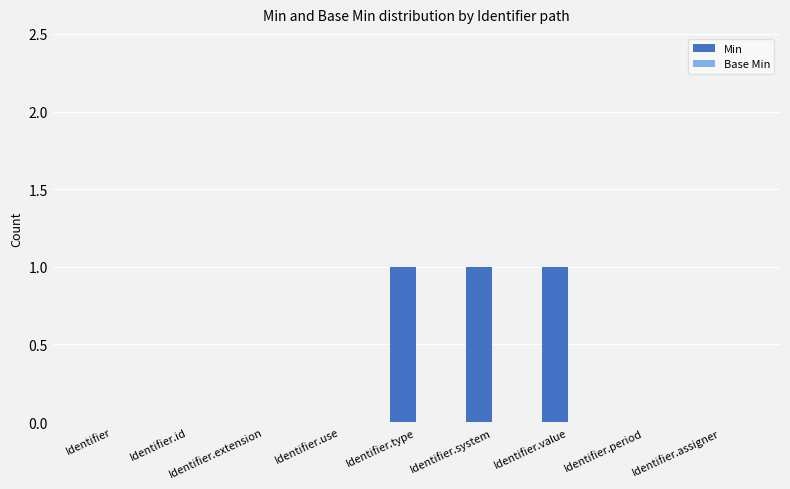

Between Identifier.extension and Identifier.value, which is larger?

Identifier.value